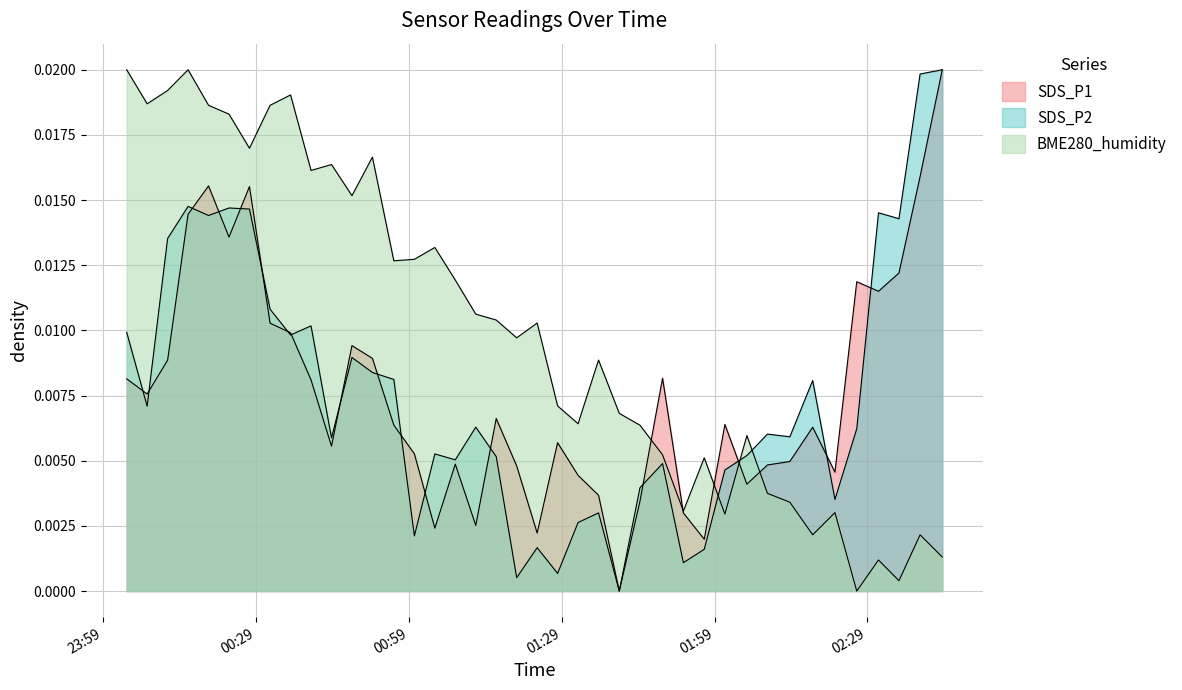

In SDS_P1, how many points are lower than both neighbors (excluding endpoints)?

11